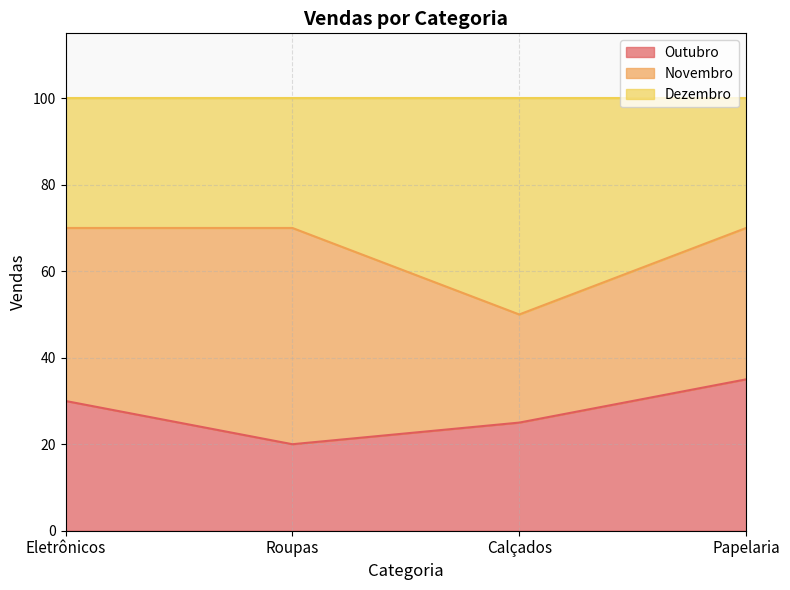

At which label does Outubro reach its minimum?

Roupas